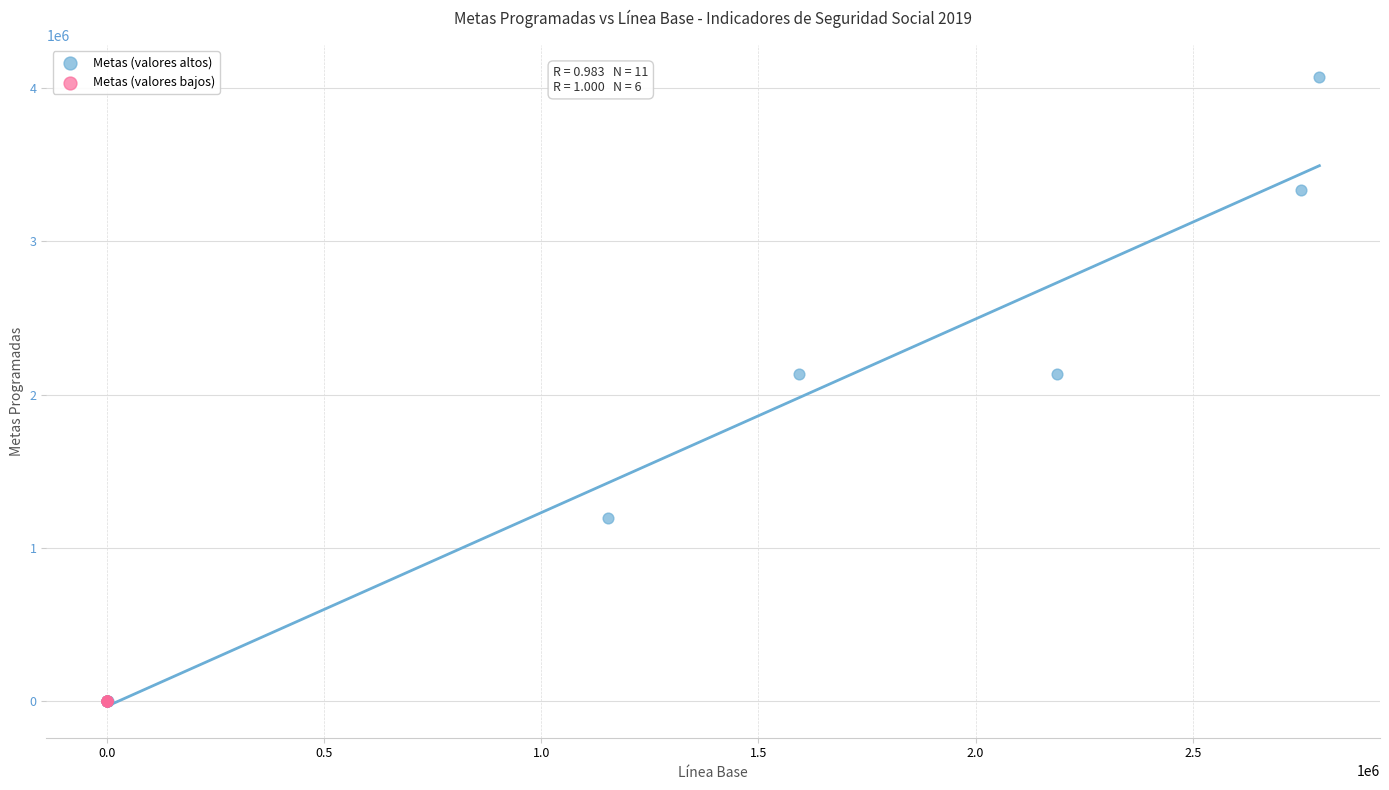

Which series reaches the maximum Y coordinate?

Metas (valores altos)